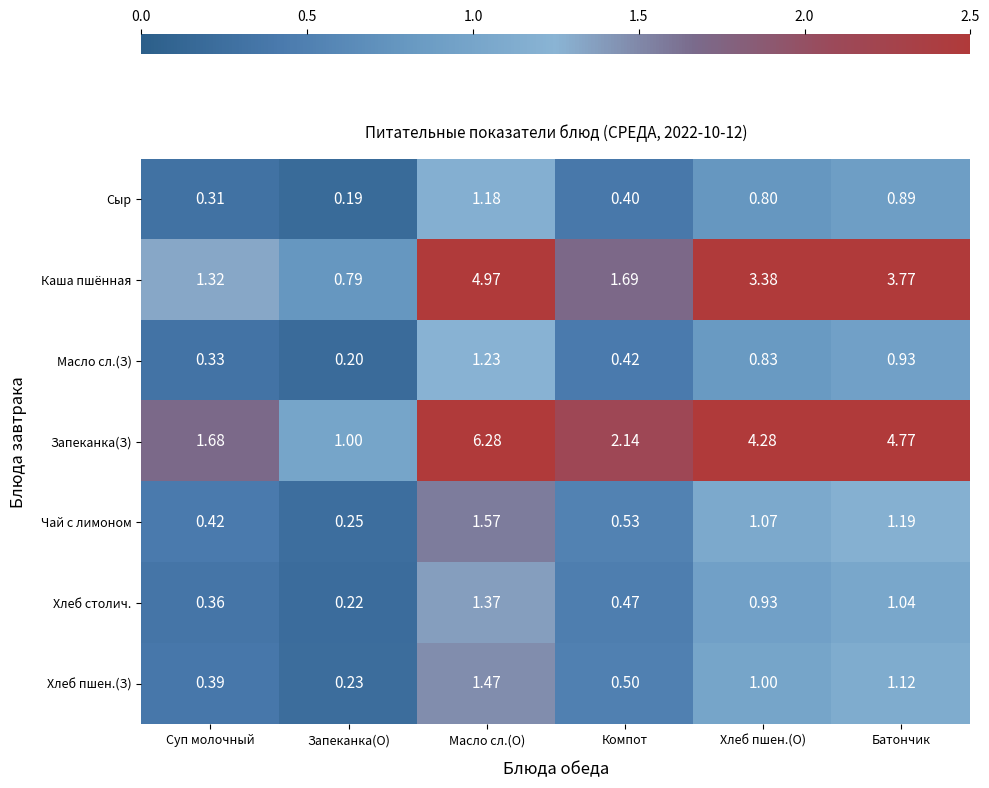

List the series in order of their peak value, highest first.

Запеканка(З), Каша пшённая, Чай с лимоном, Хлеб пшен.(З), Хлеб столич., Масло сл.(З), Сыр